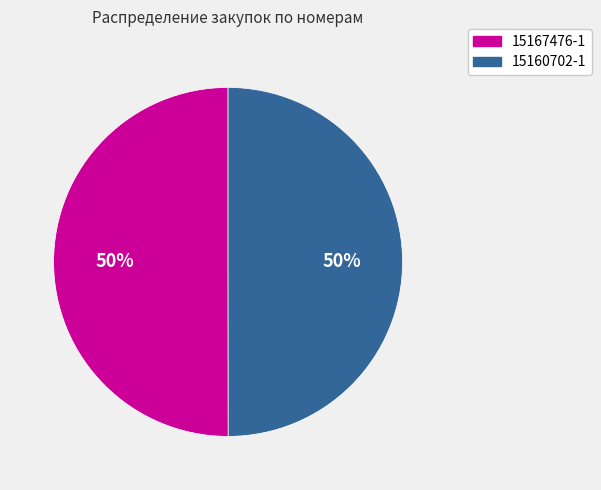

Approximately how many times larger is the value at 15160702-1 compared to 15167476-1?

1.0